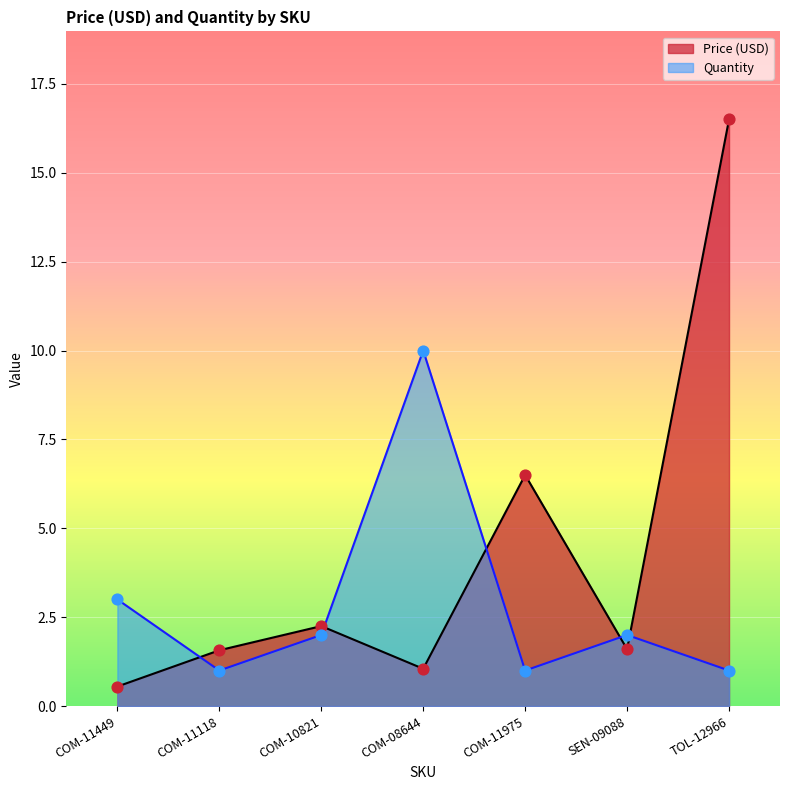

Which series contains the highest Y value?

Price (USD)